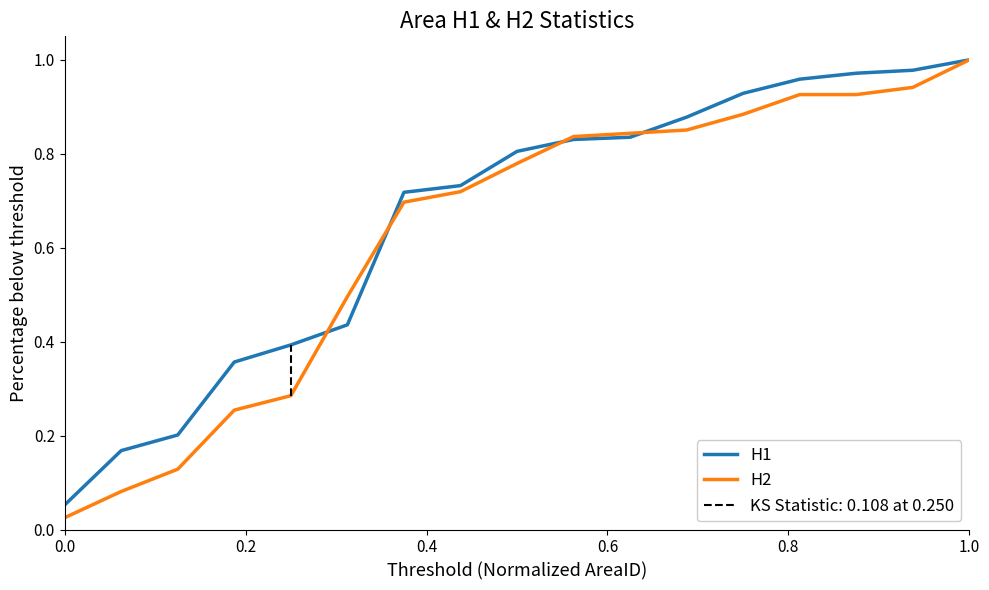

Count the number of categories in the chart.

17